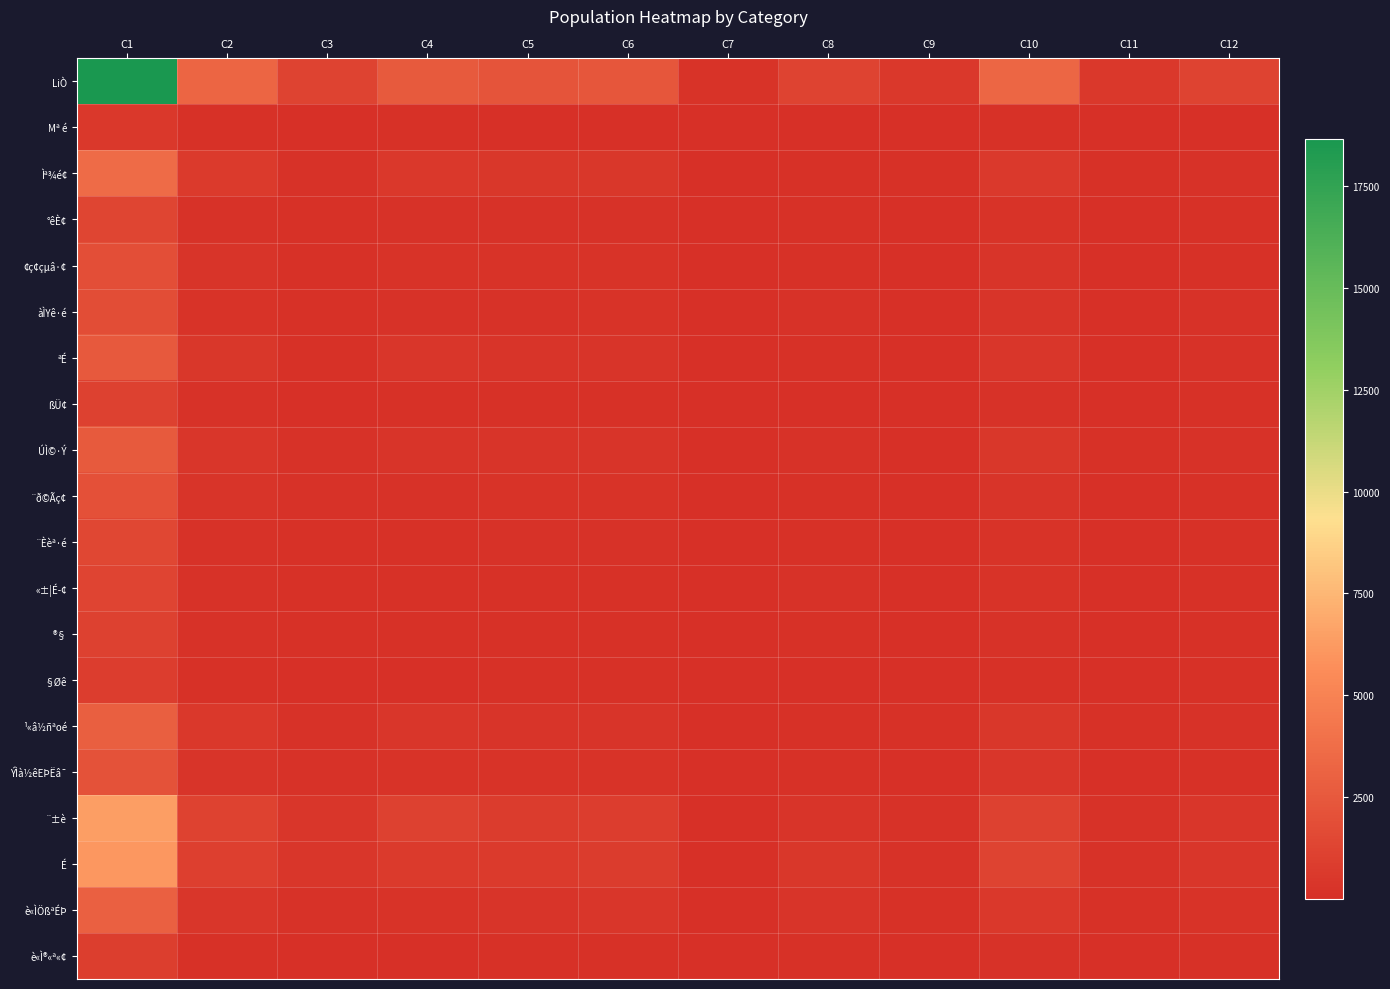

What is the difference between the highest and lowest values at C10?

3205